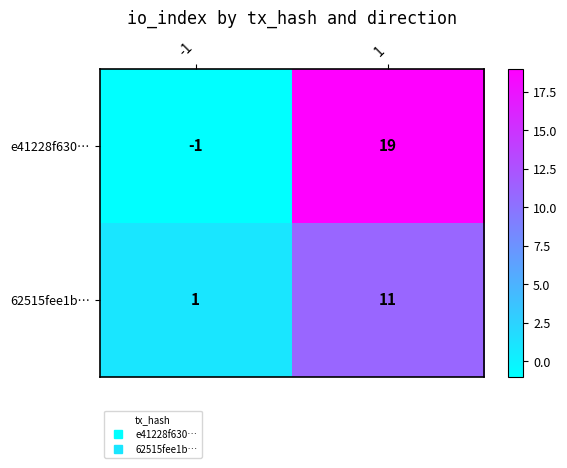

What is the sum of all 62515fee1b… values?

12